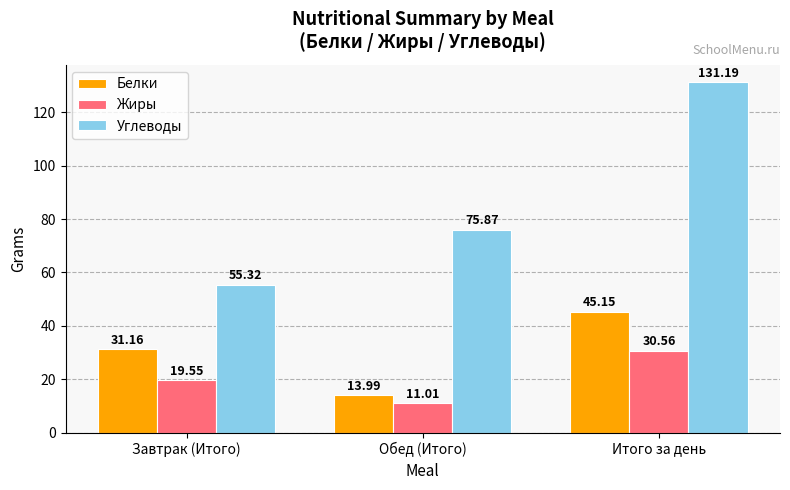

Count the number of data series in this chart.

3